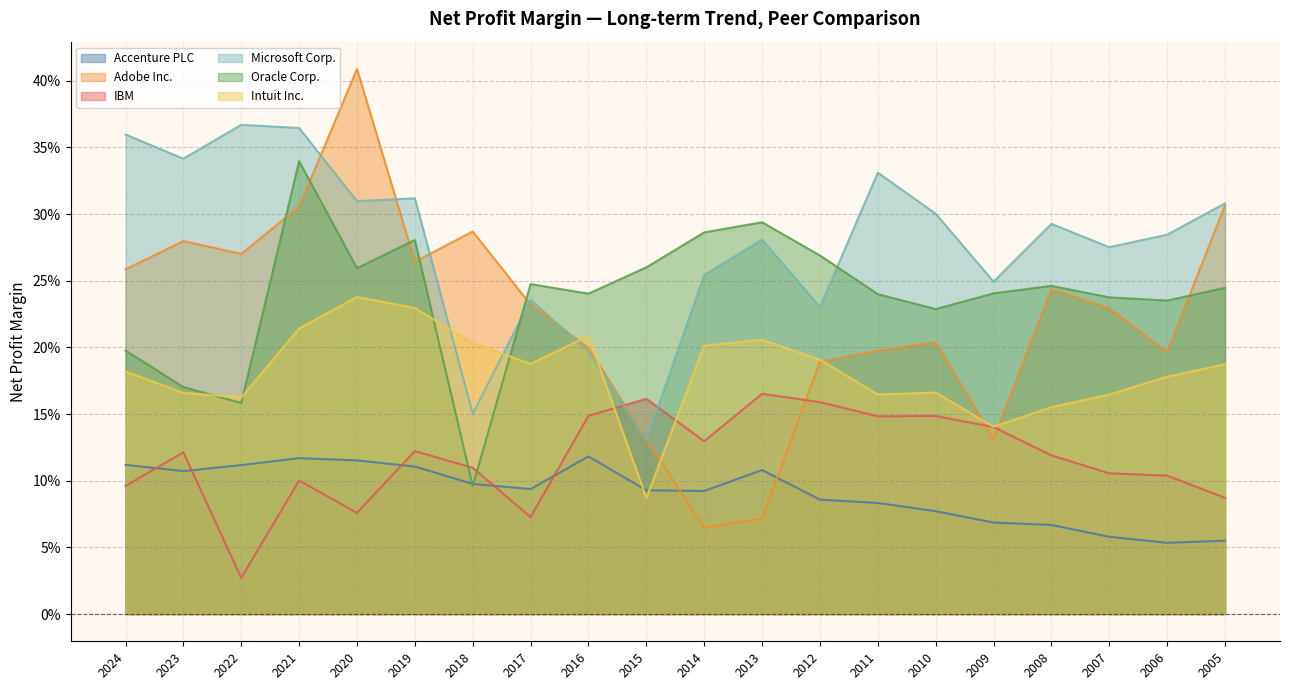

How many intersections are there between Oracle Corp. and Intuit Inc.?

4